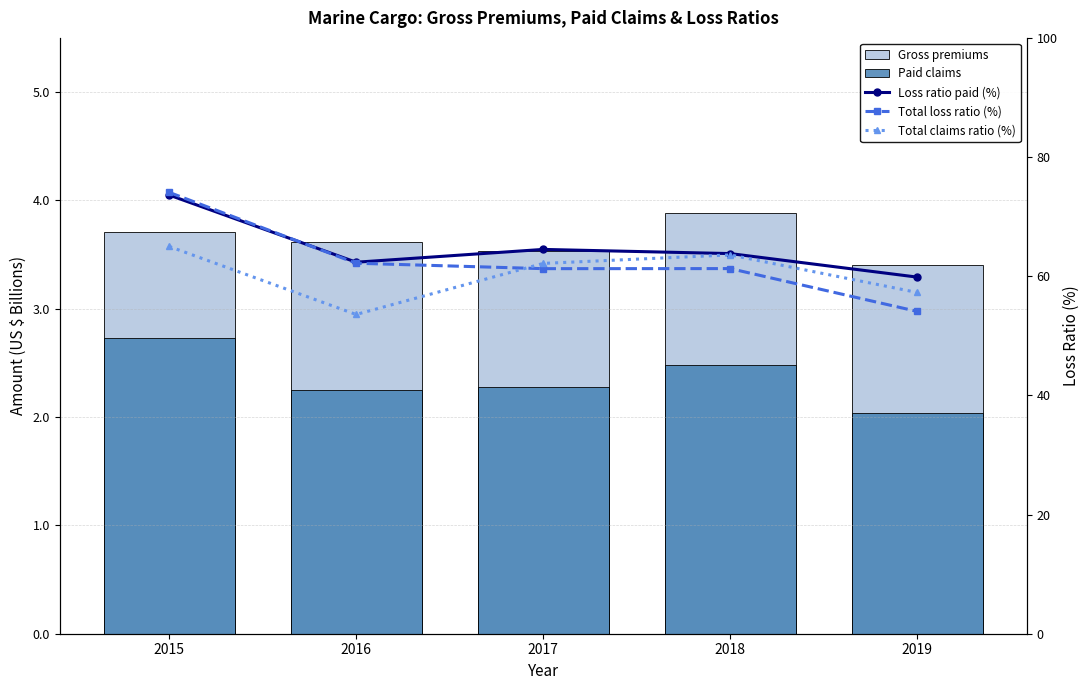

What is the highest value of the Loss ratio paid (%) series?

73.6